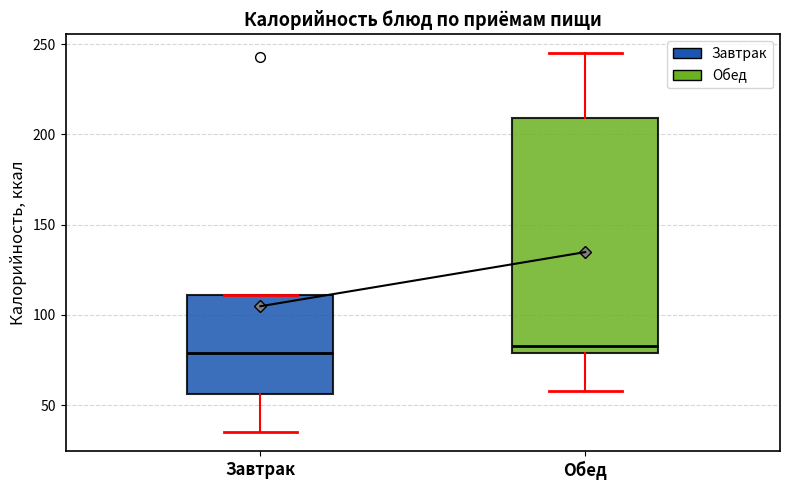

Which box is the tallest, from its lower edge to its upper edge?

Обед